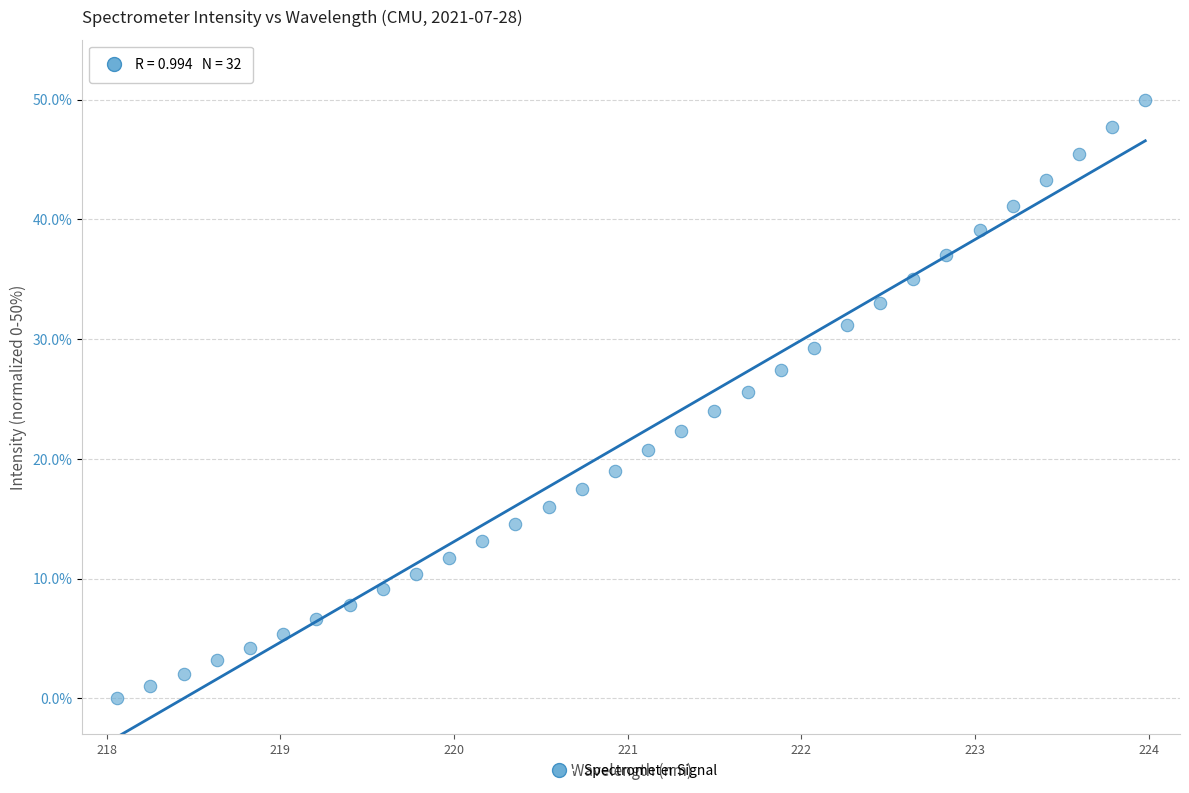

What is the range of Y values (max minus min)?

50.0